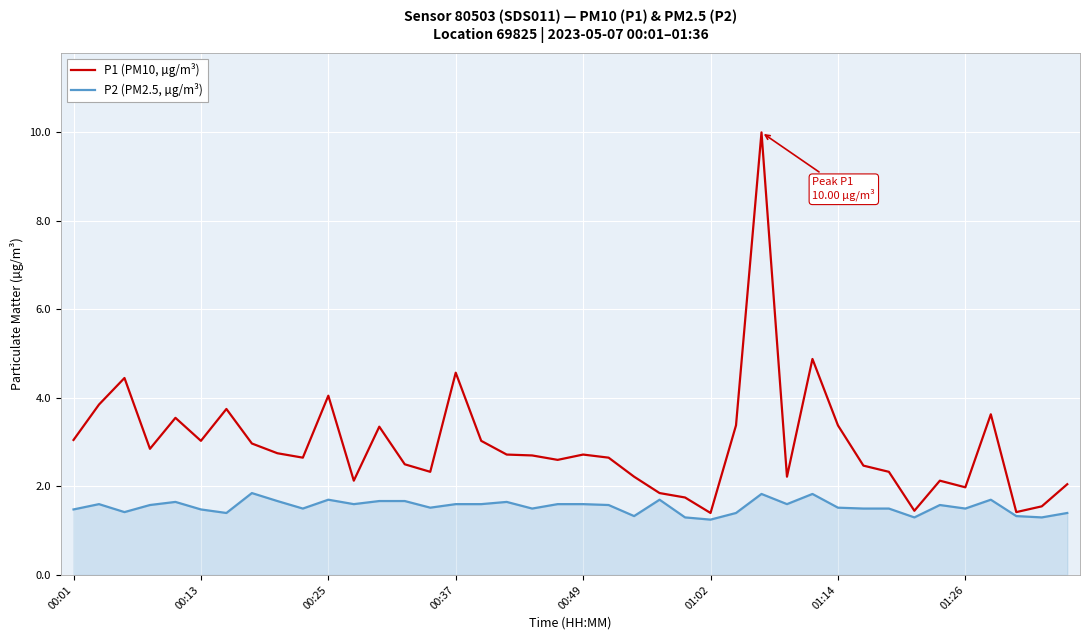

List the series in order of their overall mean, lowest first.

P2 (PM2.5, µg/m³), P1 (PM10, µg/m³)